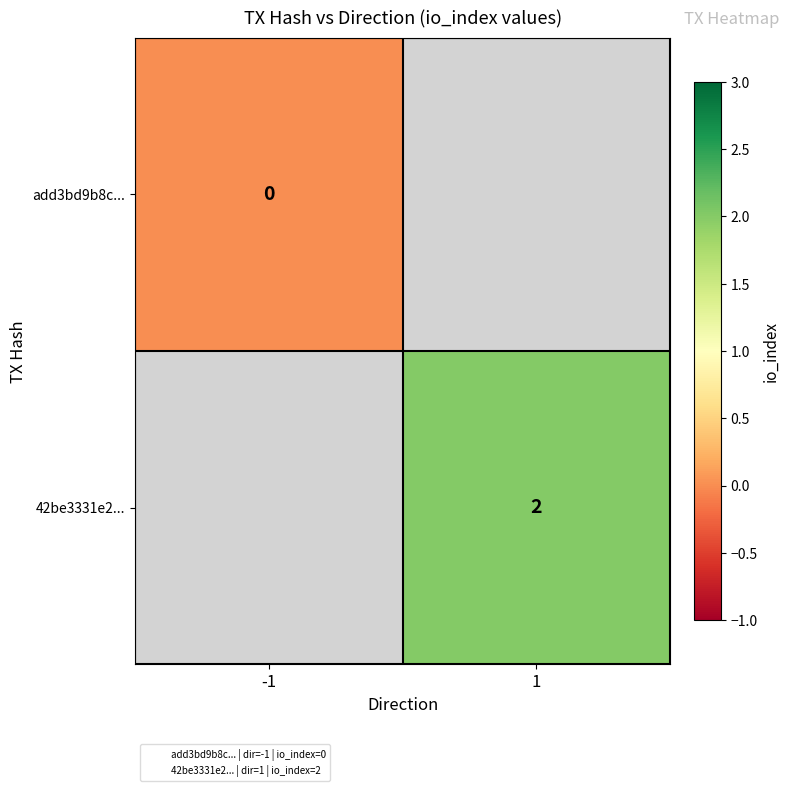

How many values in 42be3331e2... are above zero?

1